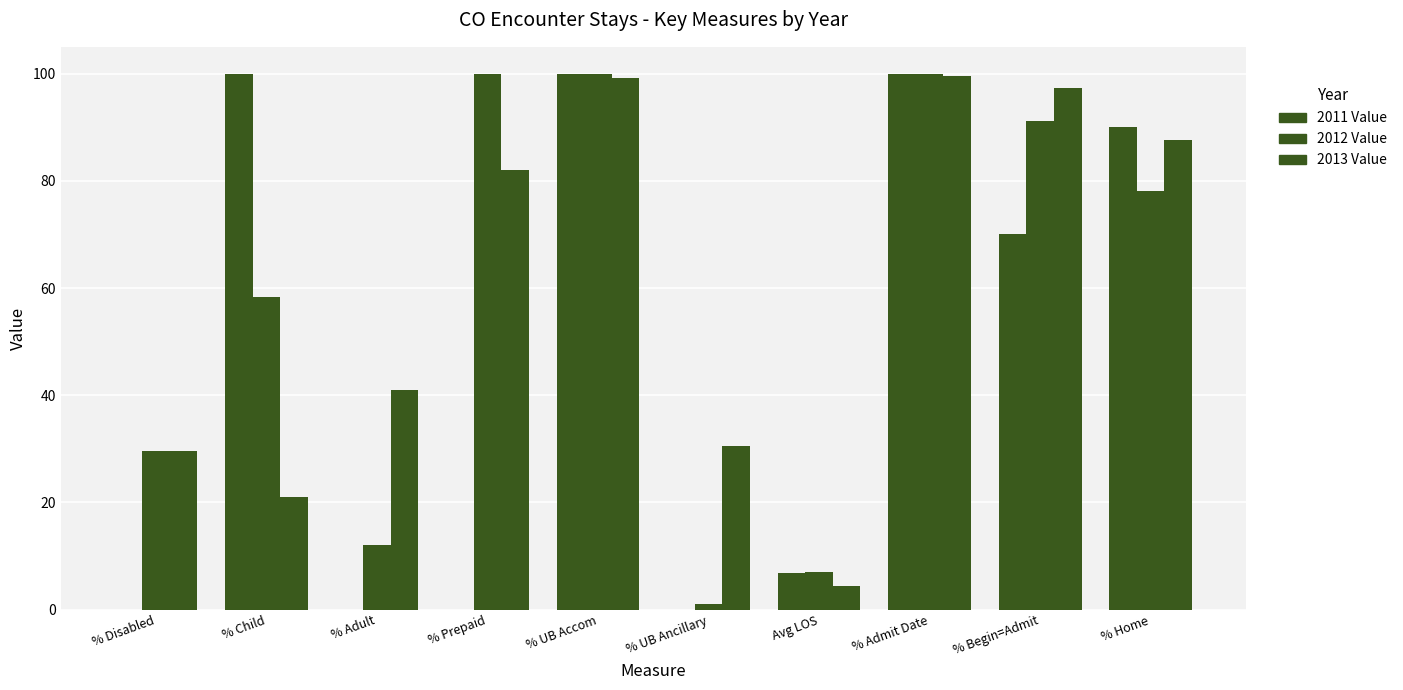

Are the bars horizontal?

No